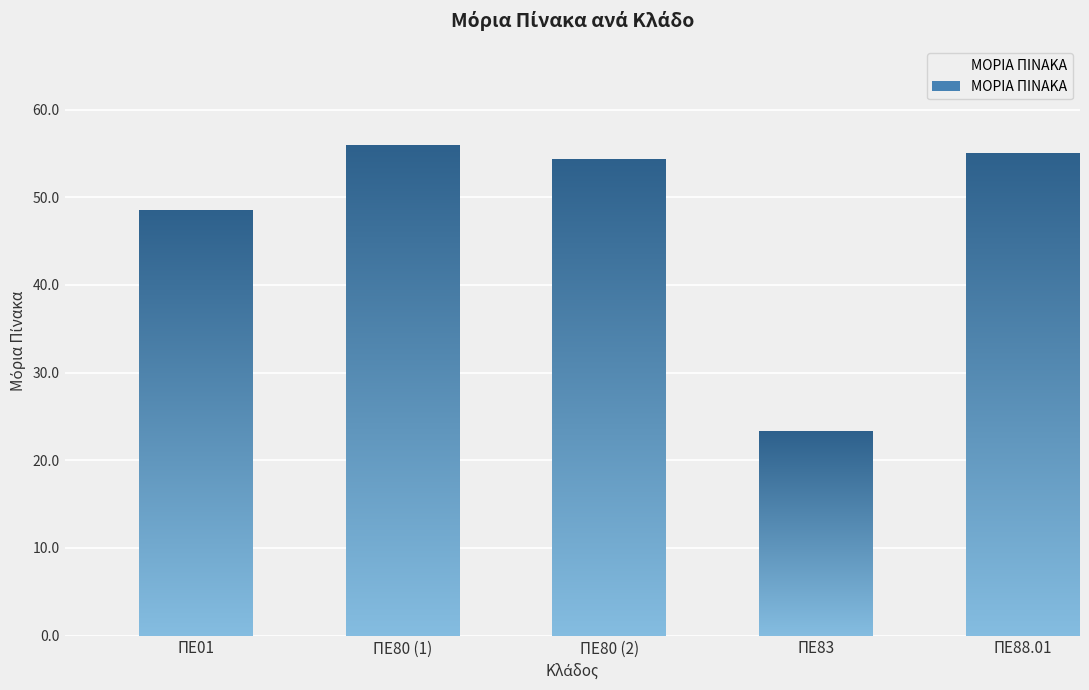

Between ΠΕ83 and ΠΕ80 (2), which is larger?

ΠΕ80 (2)